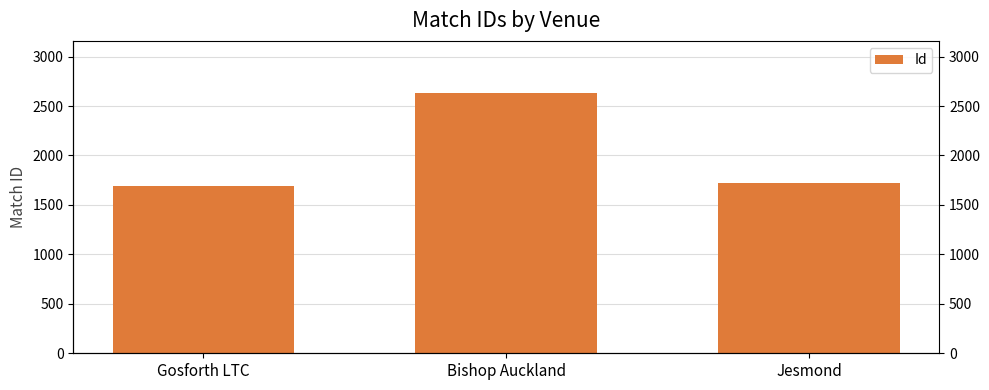

Reading left to right, extract all data points from this chart.

1689	2632	1719